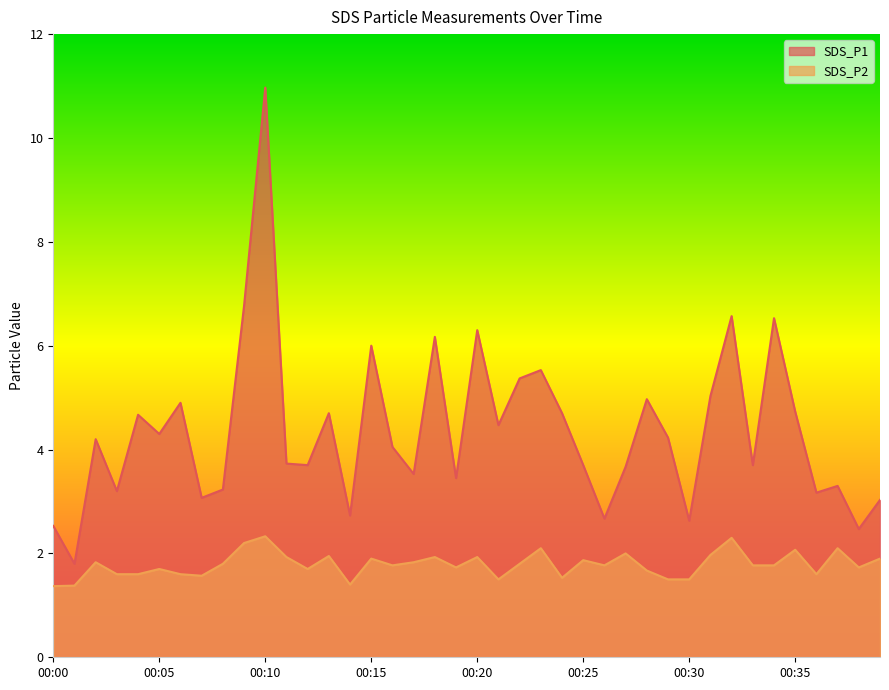

Is the value of SDS_P2 at 00:13 greater than the value of SDS_P1 at 00:20?

No